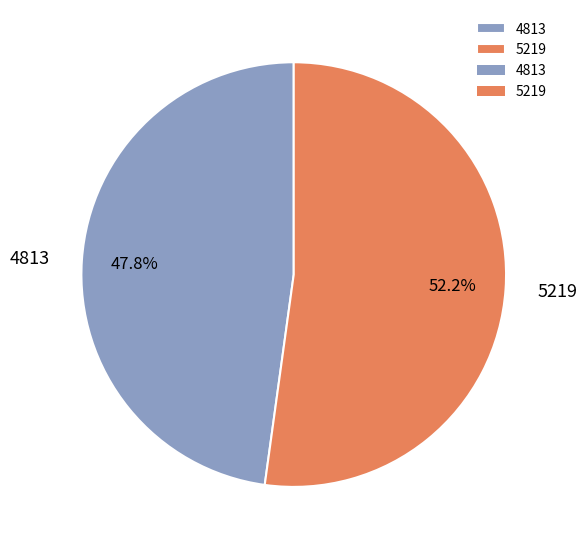

To the nearest percent, what is the average slice percentage?

50%